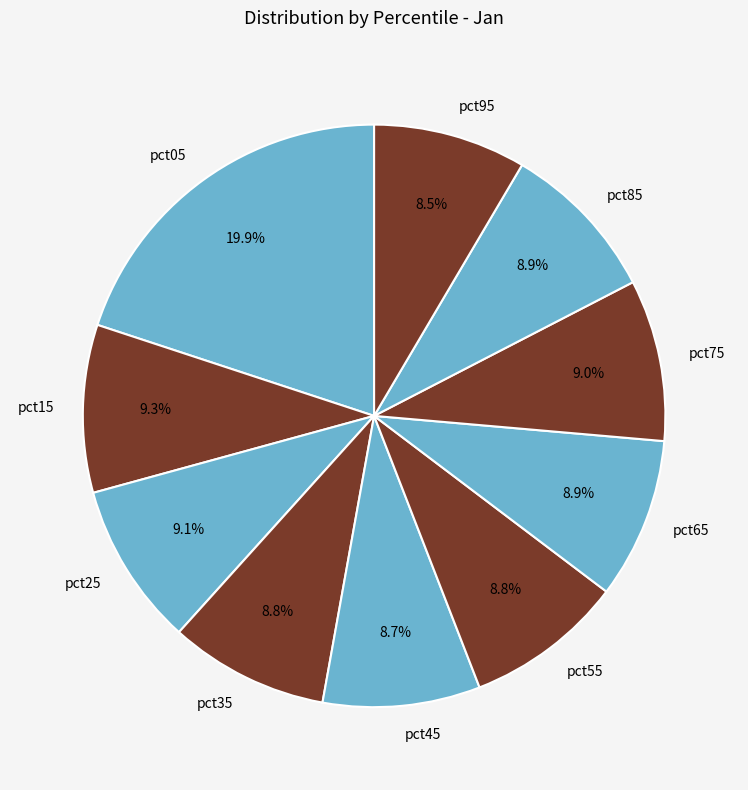

What is the largest slice in the pie chart?

pct05